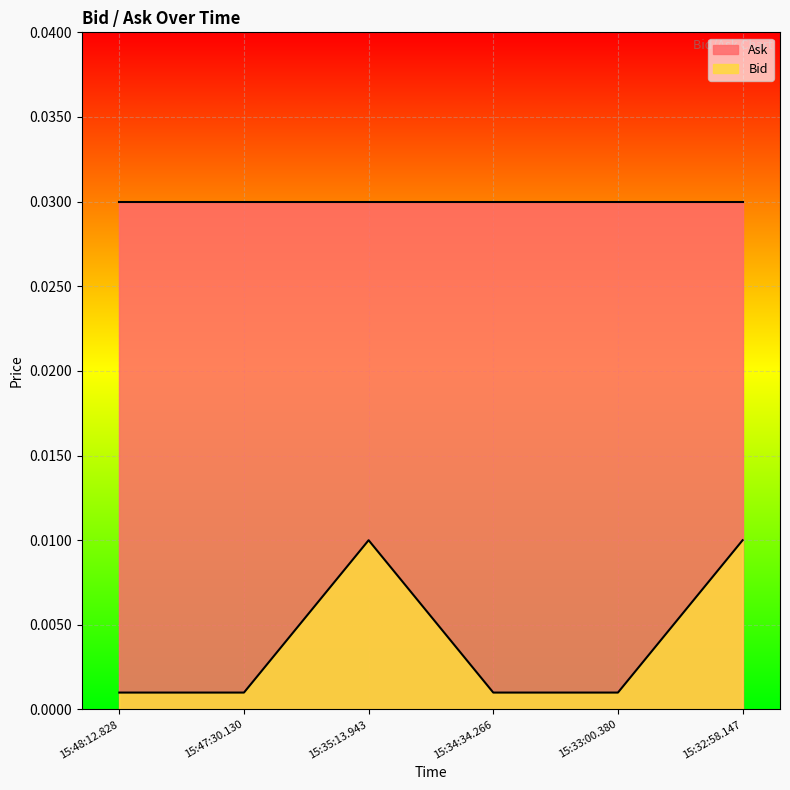

Rank the categories by value from highest to lowest.

15:35:13.943, 15:32:58.147, 15:48:12.828, 15:47:30.130, 15:34:34.266, 15:33:00.380